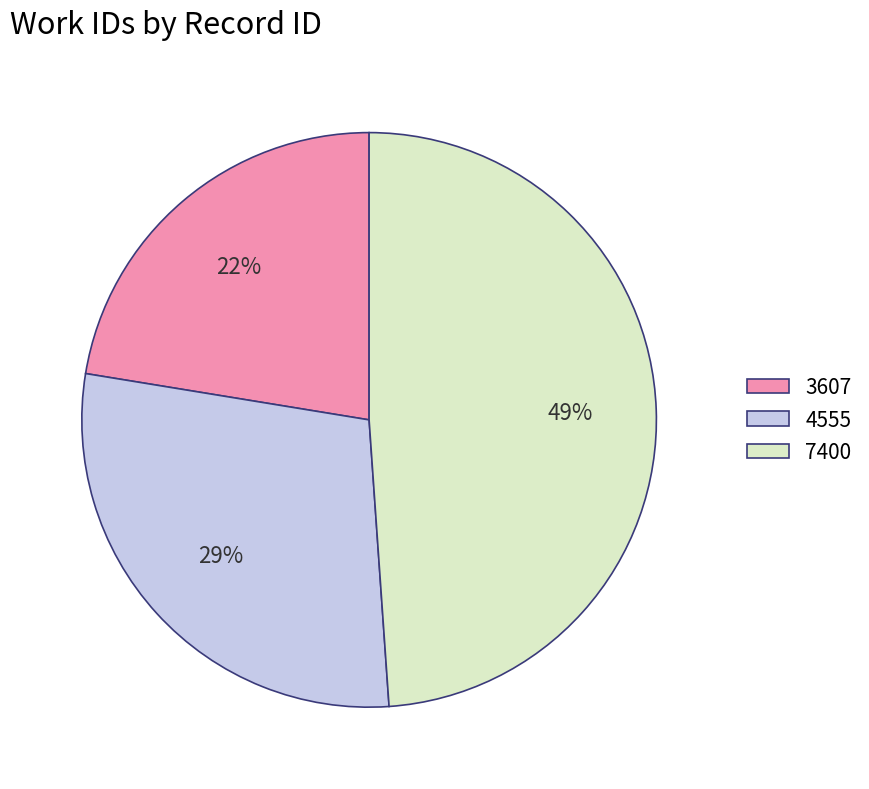

What percentage is the 3607 slice, to the nearest percent?

22%